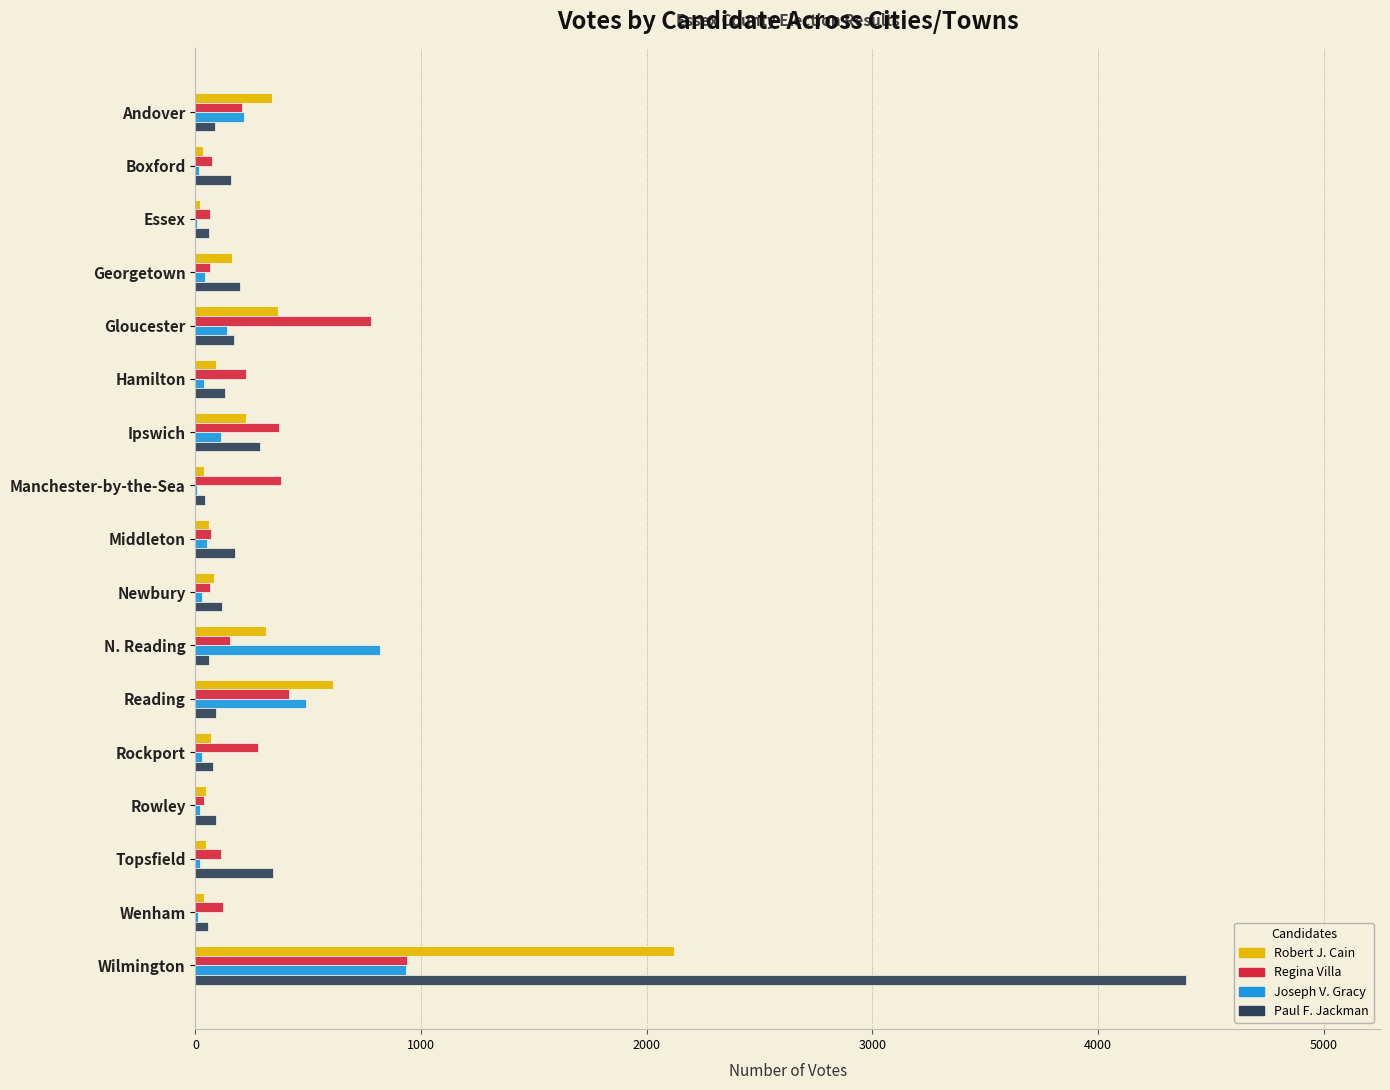

Is the value of Joseph V. Gracy at N. Reading greater than the value of Regina Villa at Topsfield?

Yes